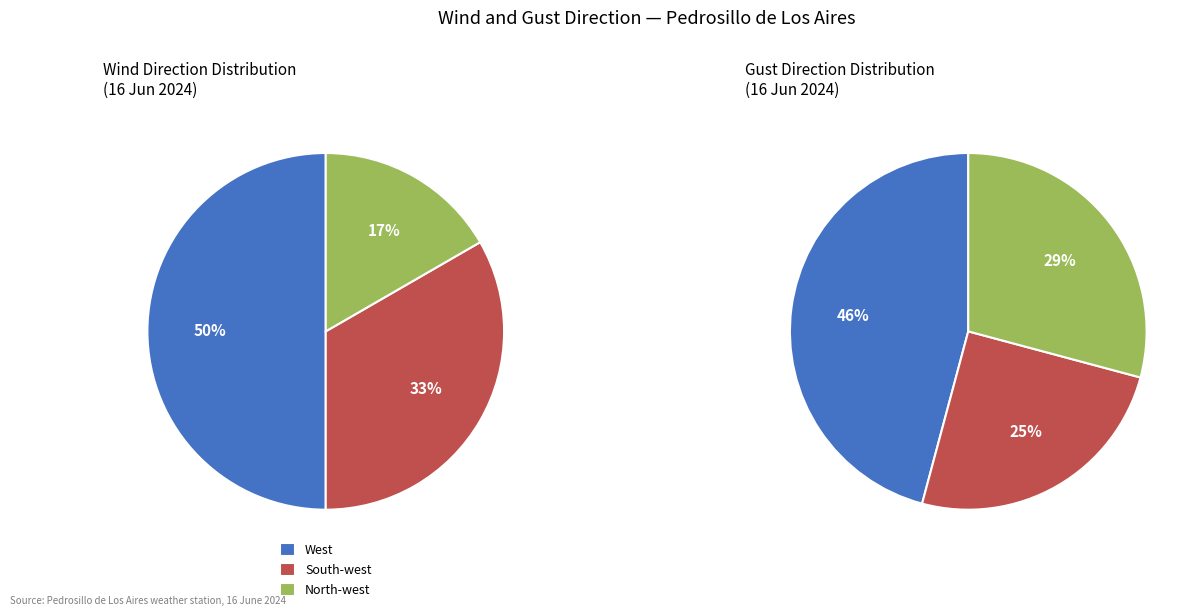

To the nearest percent, what is the combined percentage of West and South-west?

83%